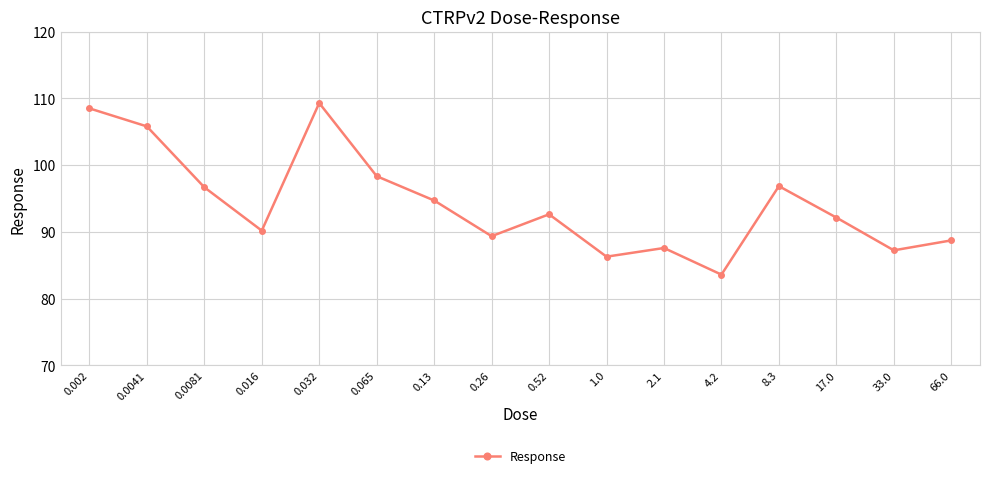

What is the label of the 6th point from the right?

2.1